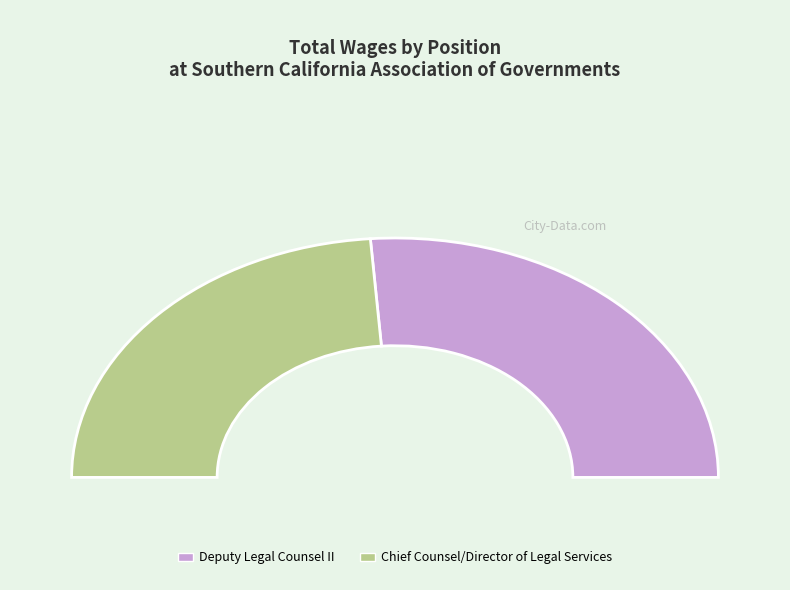

The Chief Counsel/Director of Legal Services slice represents 62% of the pie. True or false?

False